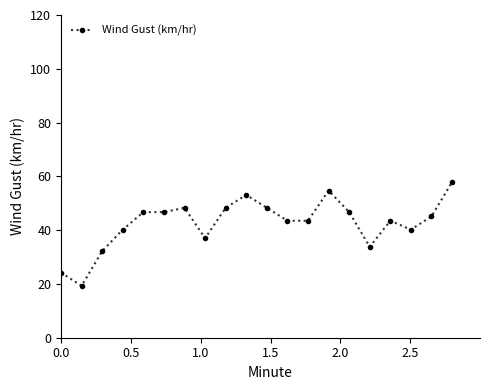

True or false: the data has more than 0 interior local peaks.

True